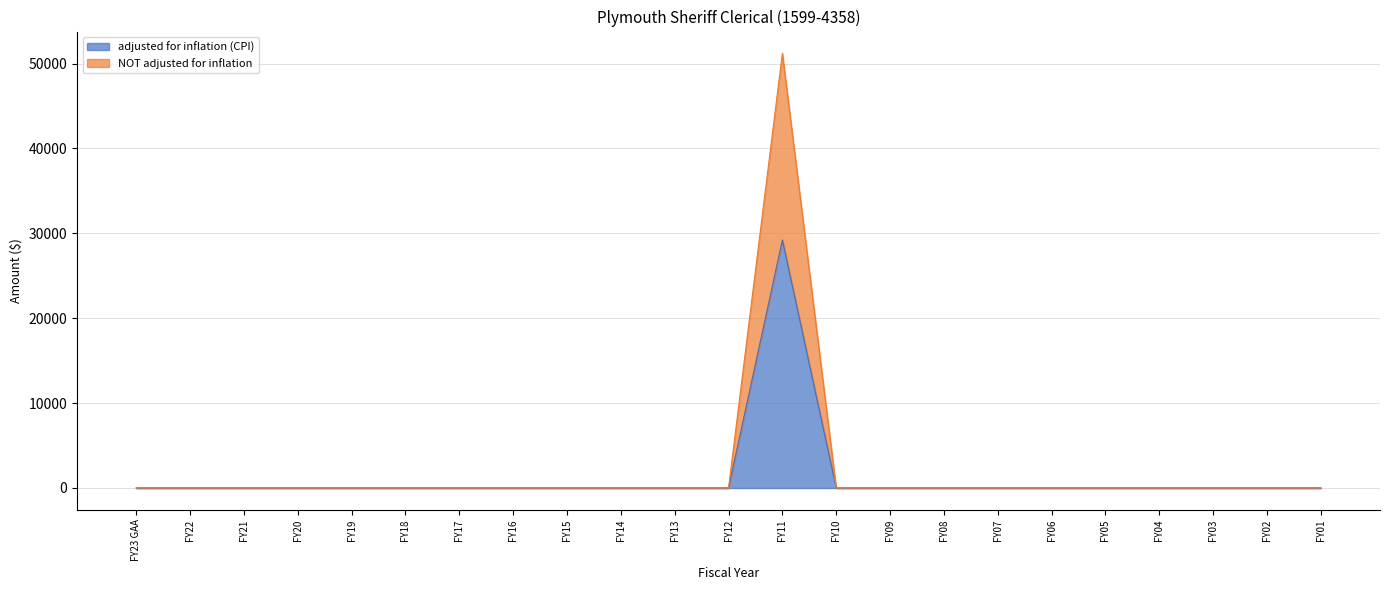

List the series in order of their peak value, lowest first.

adjusted for inflation (CPI), NOT adjusted for inflation